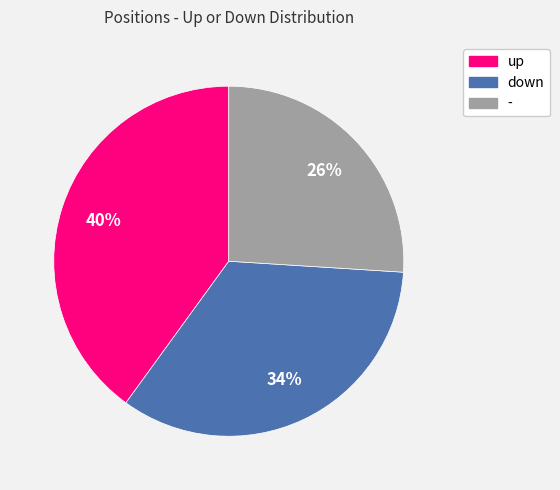

To the nearest percent, what portion does down represent?

34%